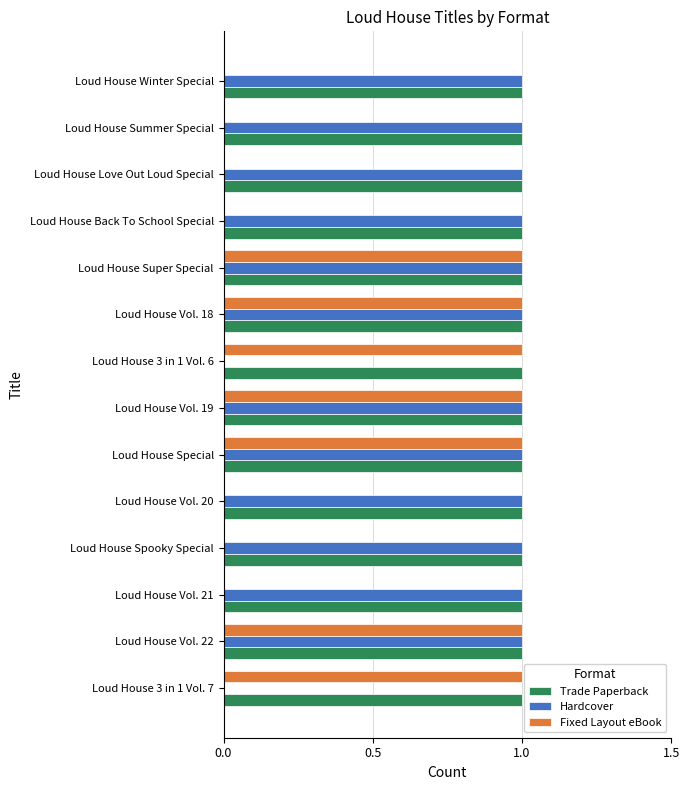

True or false: Fixed Layout eBook has a value of 0 at Loud House Winter Special.

True